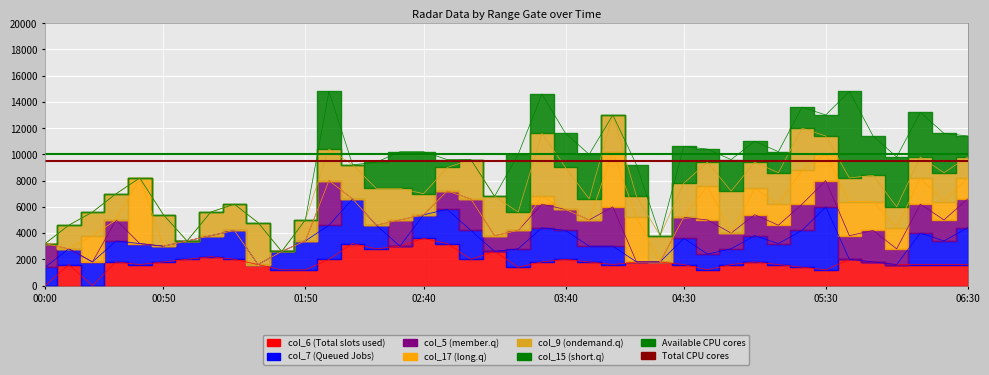

How many lines are shown in the chart?

2